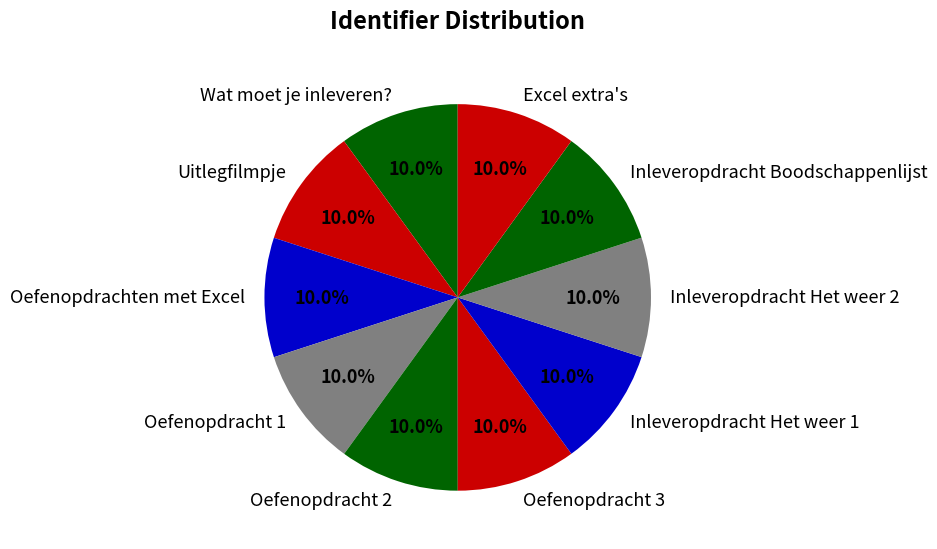

Does Wat moet je inleveren? represent more than half of the total?

No